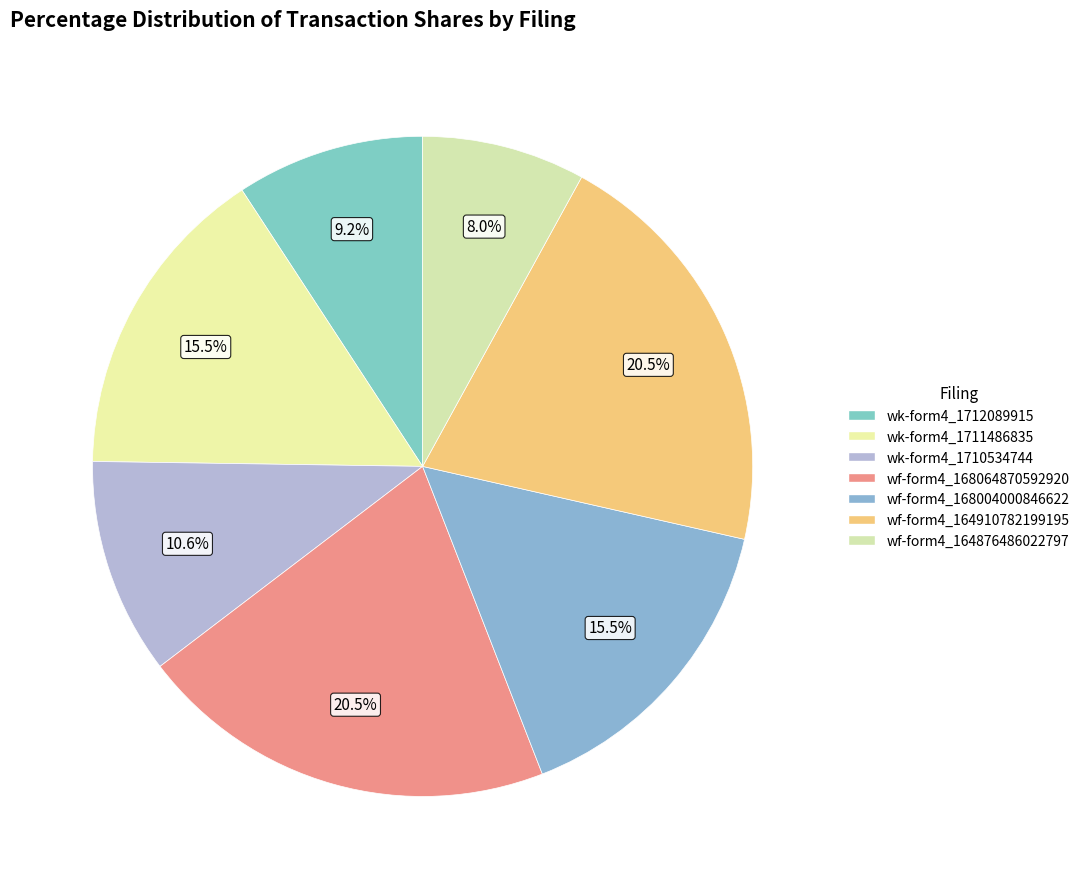

Count the number of slices in the pie.

7